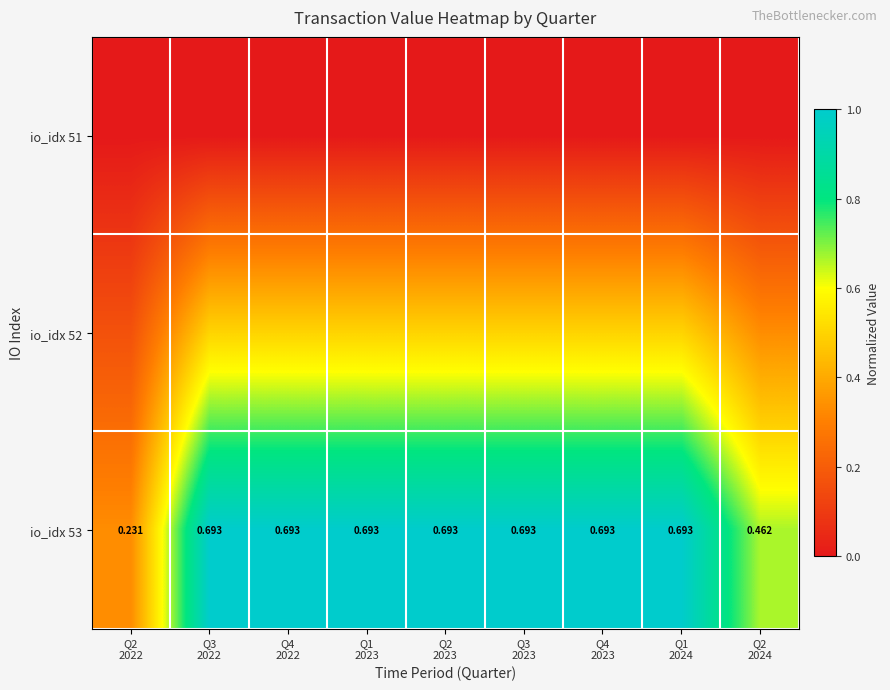

True or false: io_idx 53 has a value of 0.6 at Q4 2023.

False